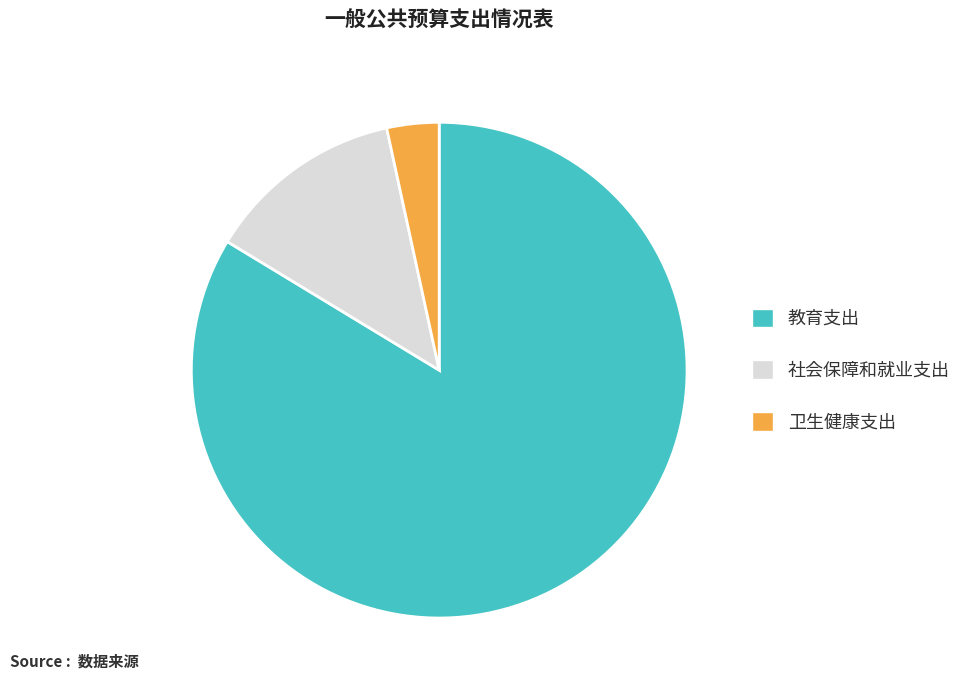

Approximately how many times larger is the value at 教育支出 compared to 社会保障和就业支出?

6.5